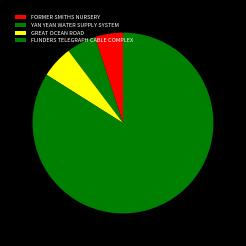

To the nearest percent, what is the average slice percentage?

25%